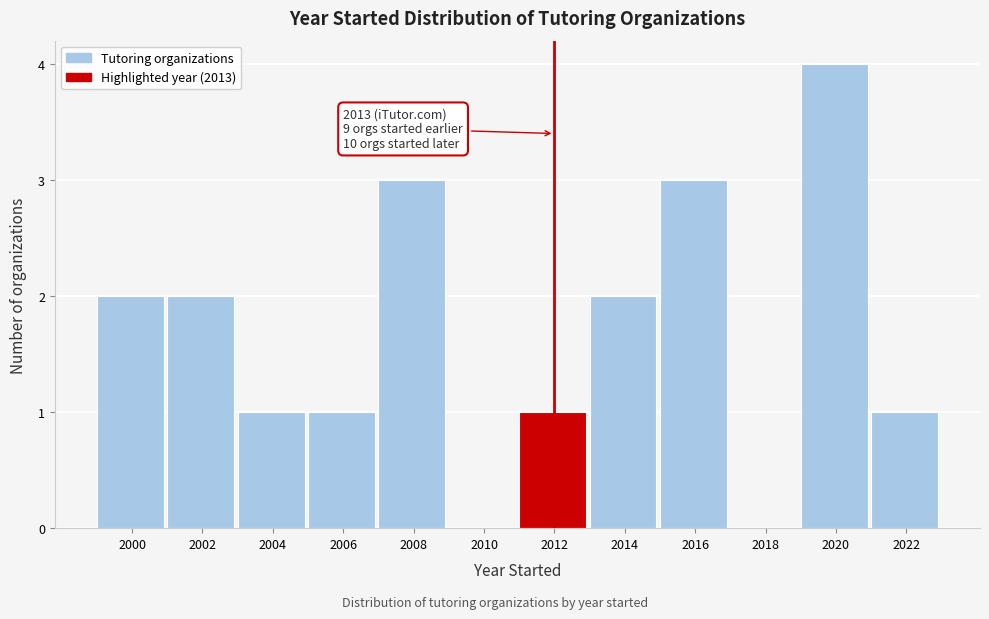

Reading right to left, list all the values displayed in this chart.

2022=1	2020=4	2018=0	2016=3	2014=2	2012=1	2010=0	2008=3	2006=1	2004=1	2002=2	2000=2